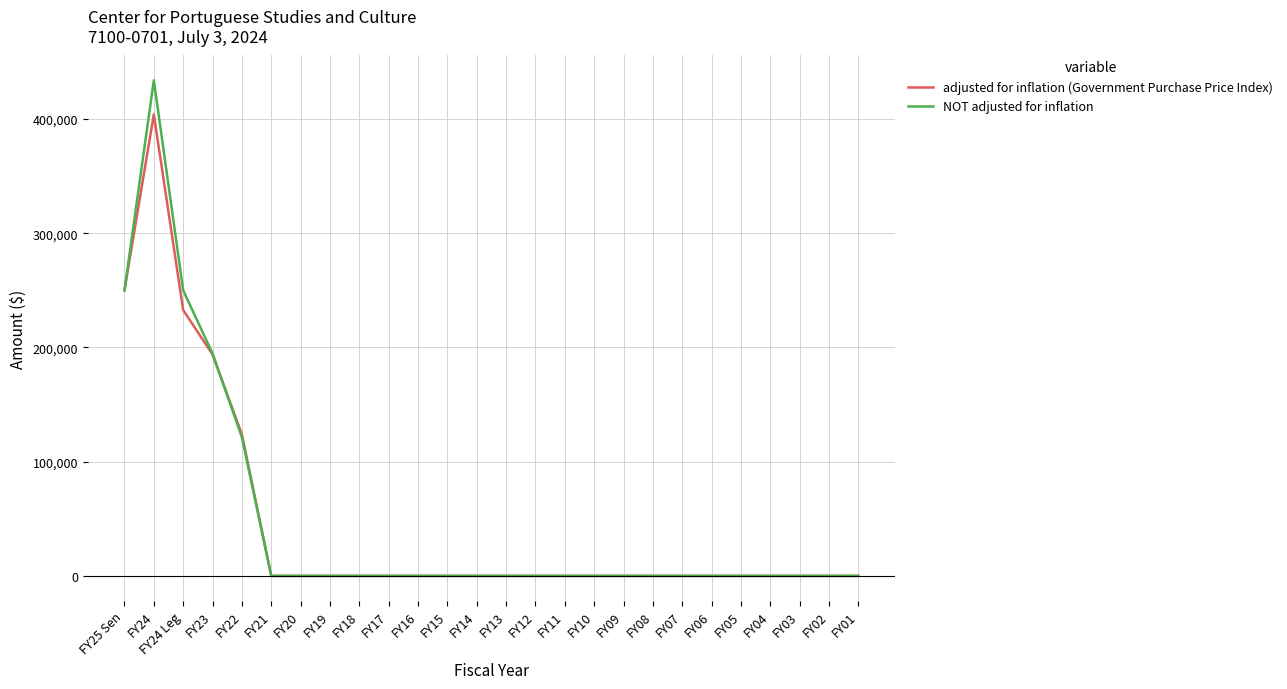

Reading left to right, extract all data points from this chart.

adjusted for inflation (Government Purchase Price Index): FY25 Sen=250000	FY24=403998	FY24 Leg=232767	FY23=193820	FY22=123892	FY21=0	FY20=0	FY19=0	FY18=0	FY17=0	FY16=0	FY15=0	FY14=0	FY13=0	FY12=0	FY11=0	FY10=0	FY09=0	FY08=0	FY07=0	FY06=0	FY05=0	FY04=0	FY03=0	FY02=0	FY01=0
NOT adjusted for inflation: FY25 Sen=250000	FY24=433909	FY24 Leg=250000	FY23=194721	FY22=121370	FY21=0	FY20=0	FY19=0	FY18=0	FY17=0	FY16=0	FY15=0	FY14=0	FY13=0	FY12=0	FY11=0	FY10=0	FY09=0	FY08=0	FY07=0	FY06=0	FY05=0	FY04=0	FY03=0	FY02=0	FY01=0